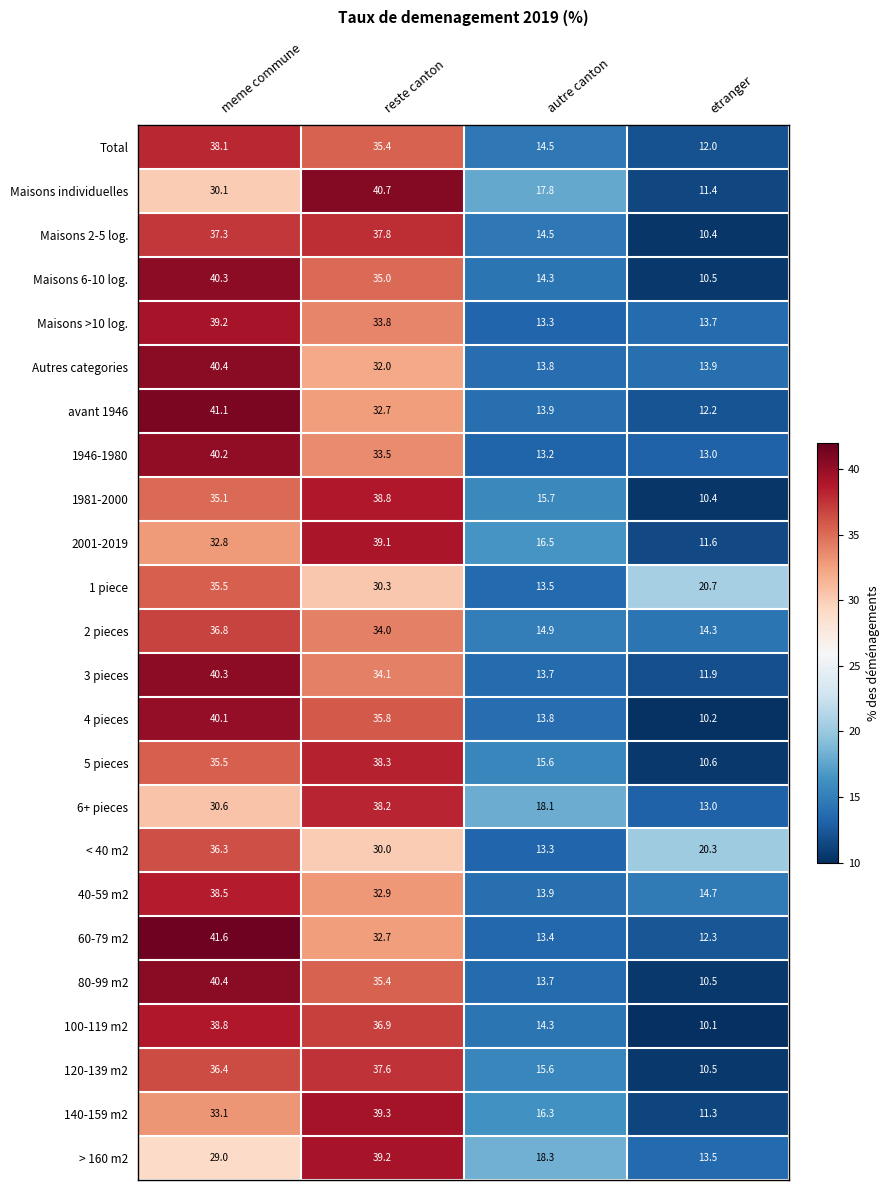

Rank the categories by 1981-2000 value from highest to lowest.

reste canton, meme commune, autre canton, etranger